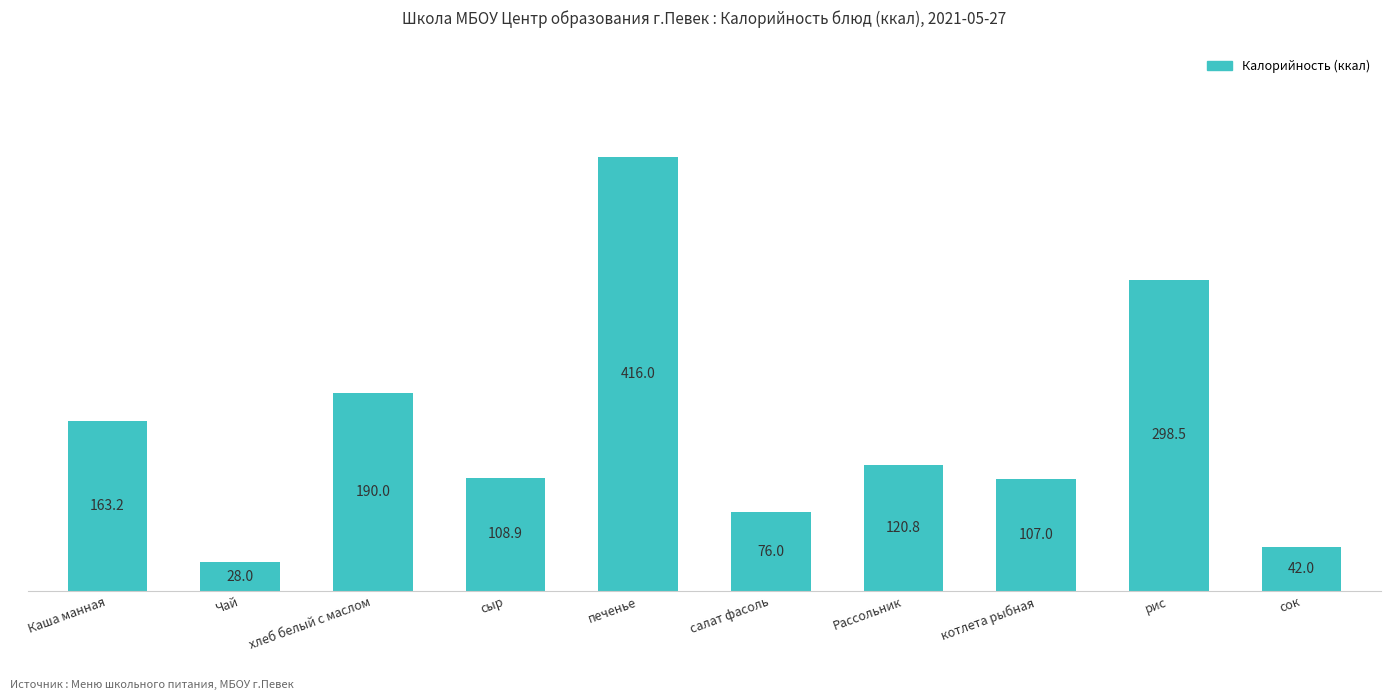

Rank the categories by value from lowest to highest.

Чай, сок, салат фасоль, котлета рыбная, сыр, Рассольник, Каша манная, хлеб белый с маслом, рис, печенье